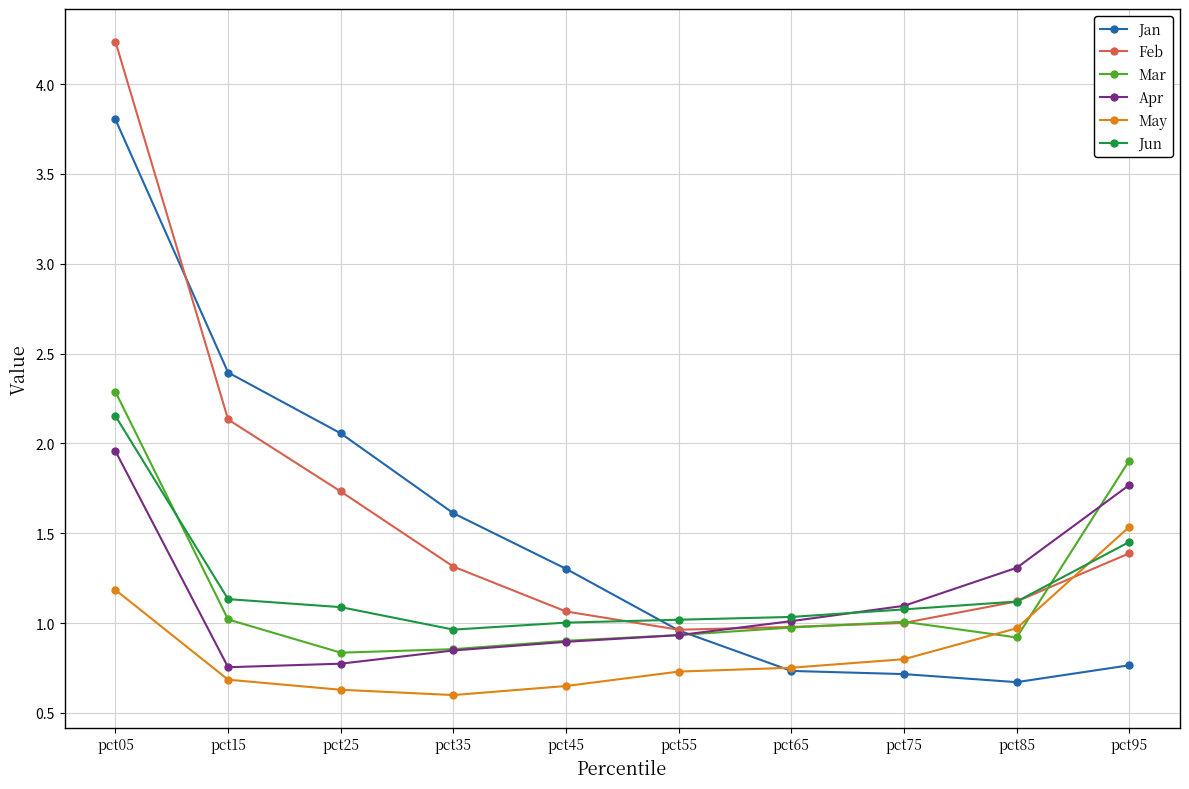

True or false: Jun and Mar cross at least once.

True